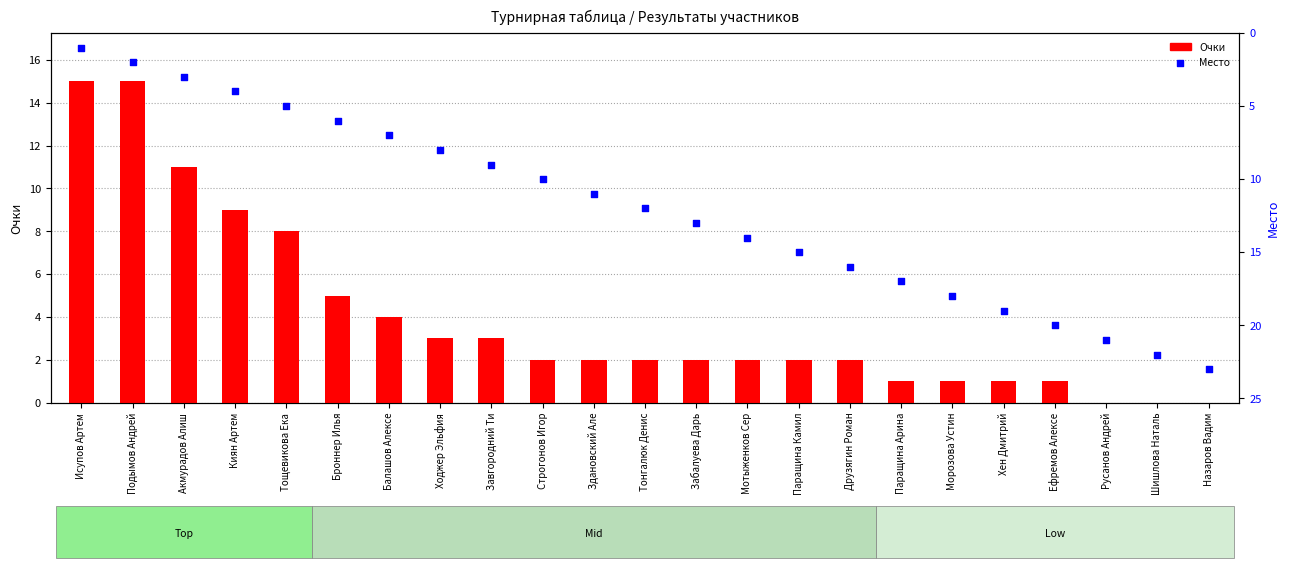

Which series reaches the minimum Y coordinate?

Очки